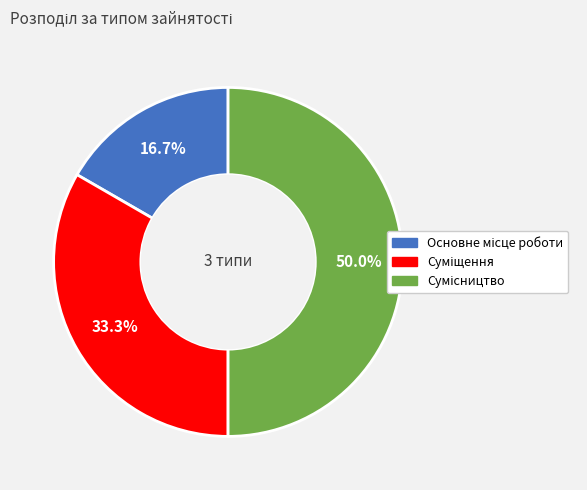

To the nearest percent, what portion does Основне місце роботи represent?

17%